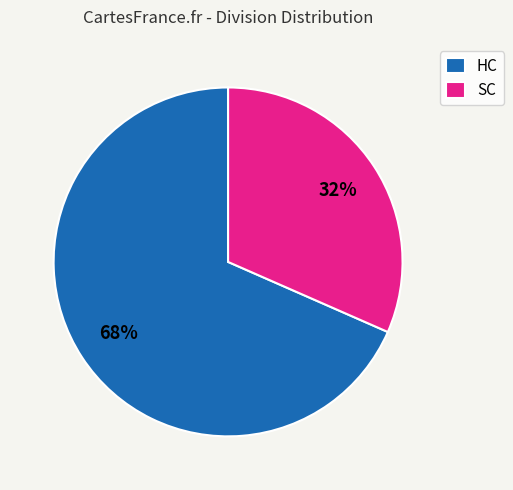

Which slice is the largest?

HC